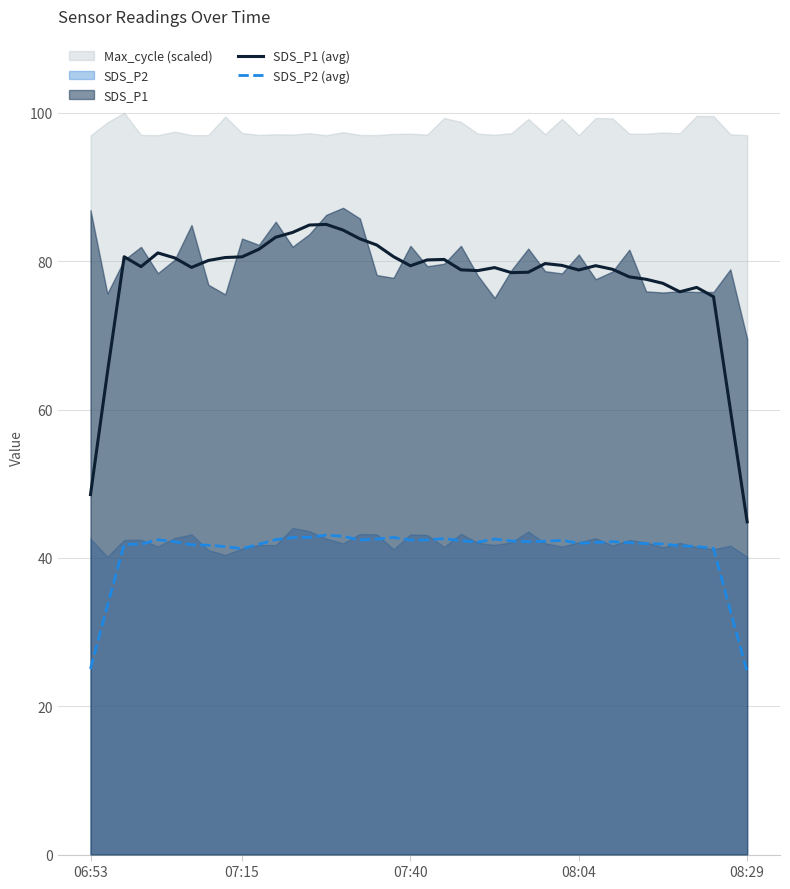

True or false: SDS_P1 (avg) and SDS_P2 (avg) intersect in this chart.

False